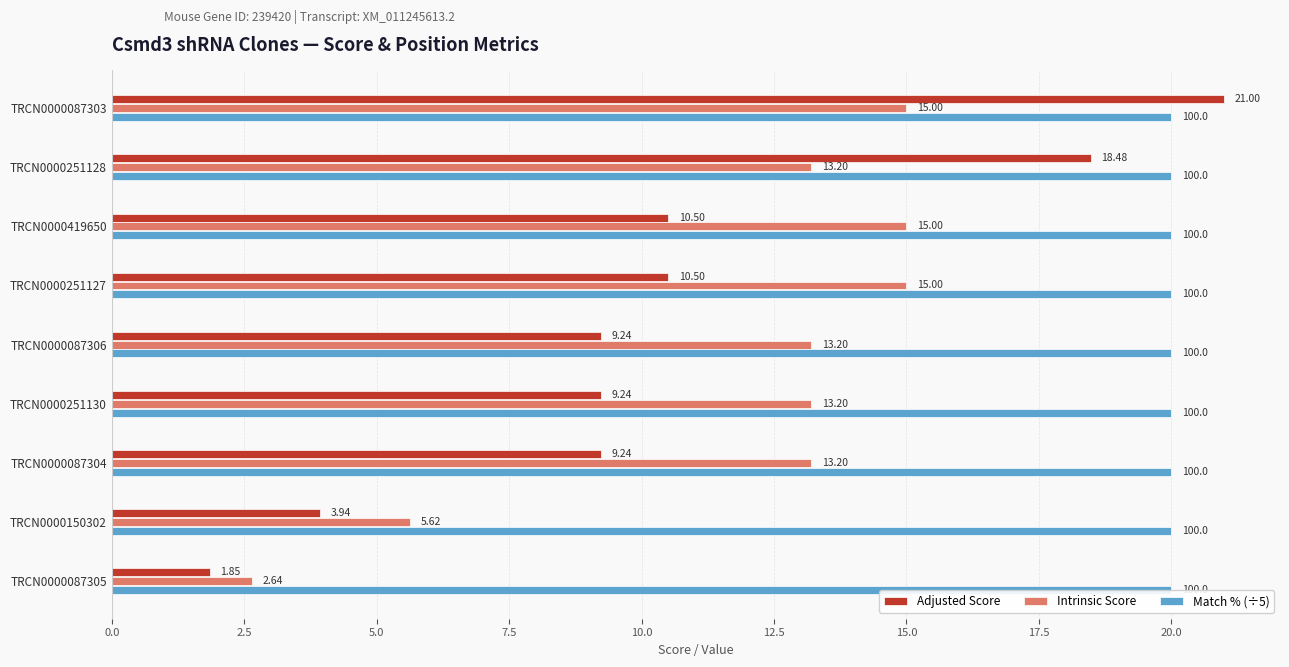

What is the difference between the maximum and minimum values in the Adjusted Score series?

19.2